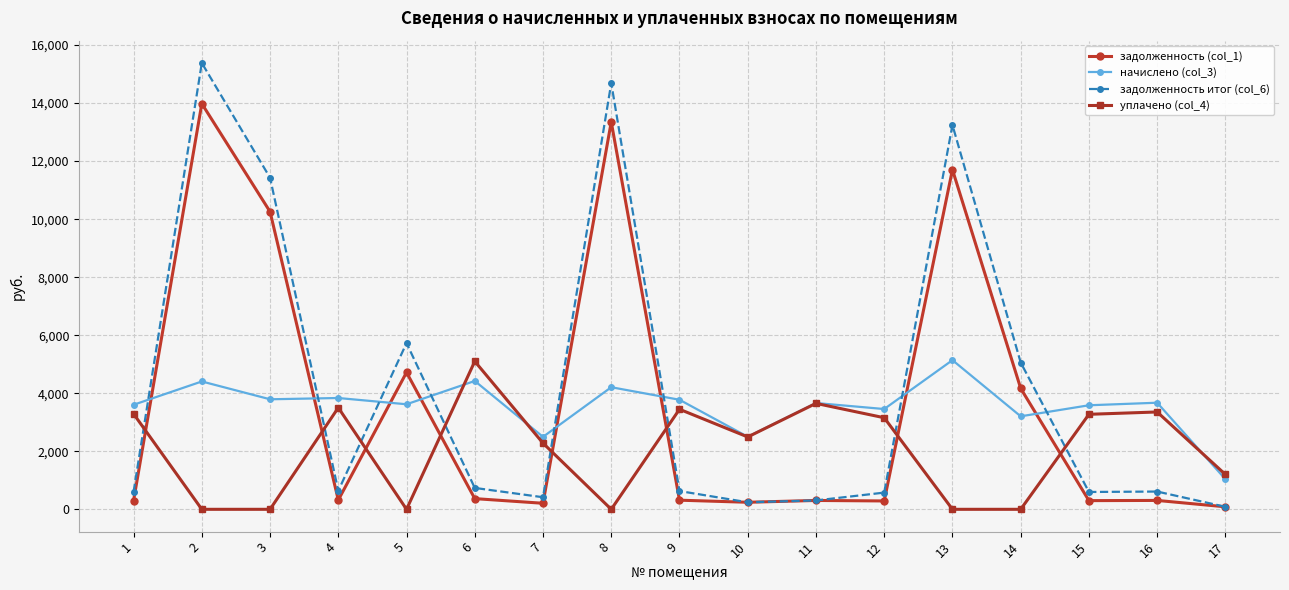

Is it true that уплачено (col_4) equals 5505.8 at 4?

False